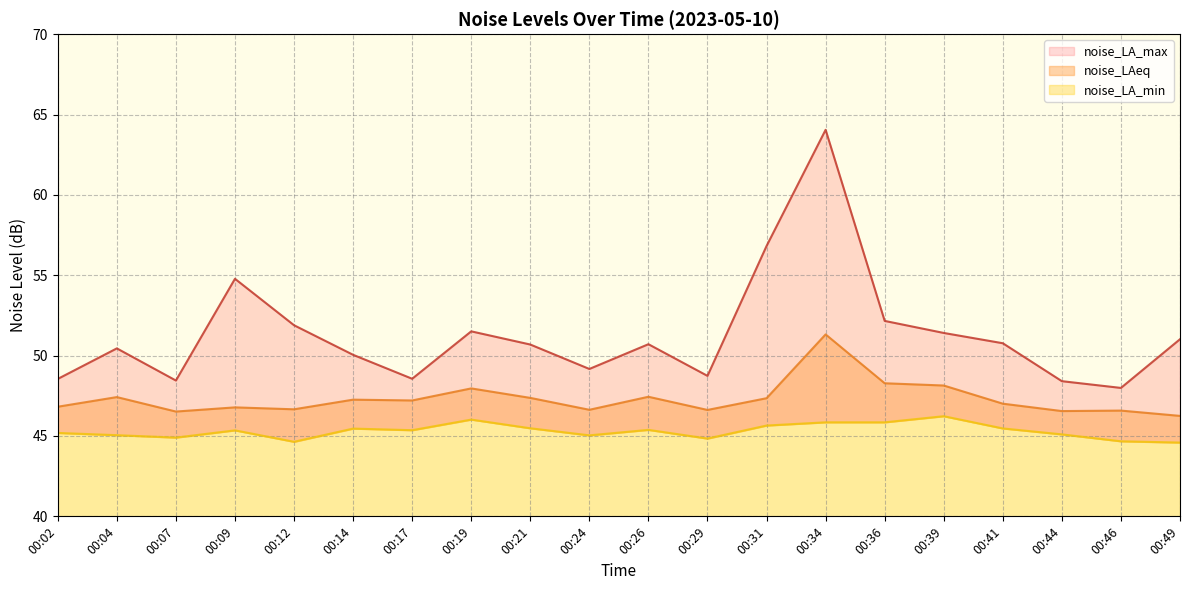

Which series has the widest spread of values?

noise_LA_max